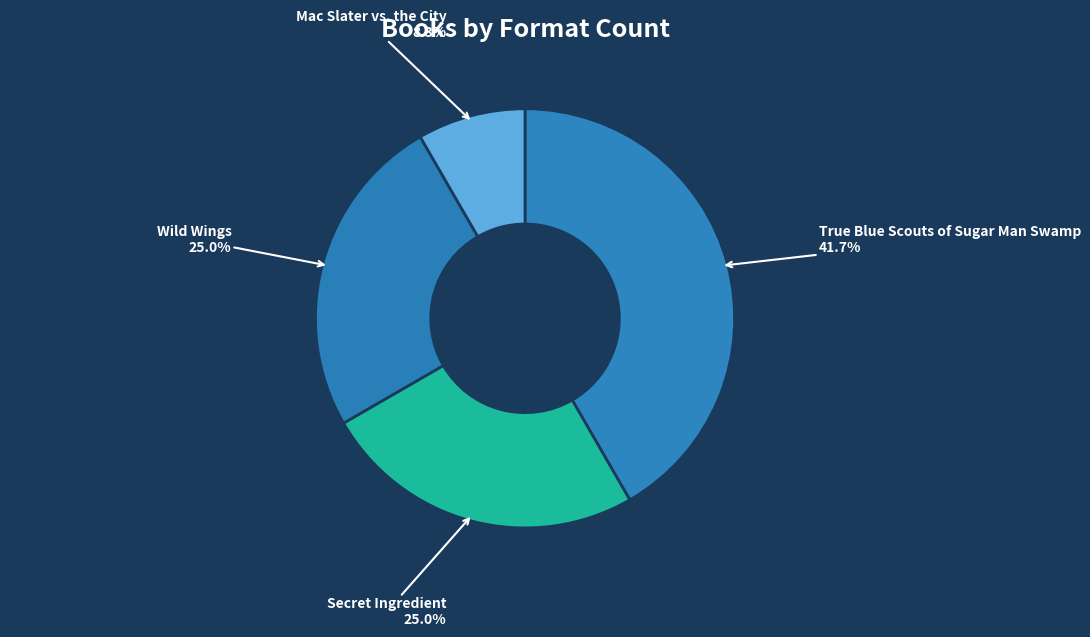

Is there a majority slice in this chart?

No